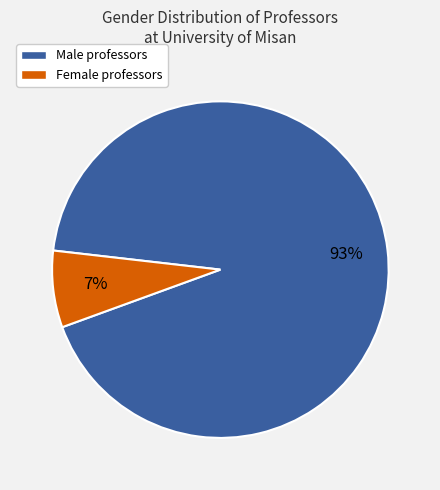

Rank the categories by value from highest to lowest.

Male, Female